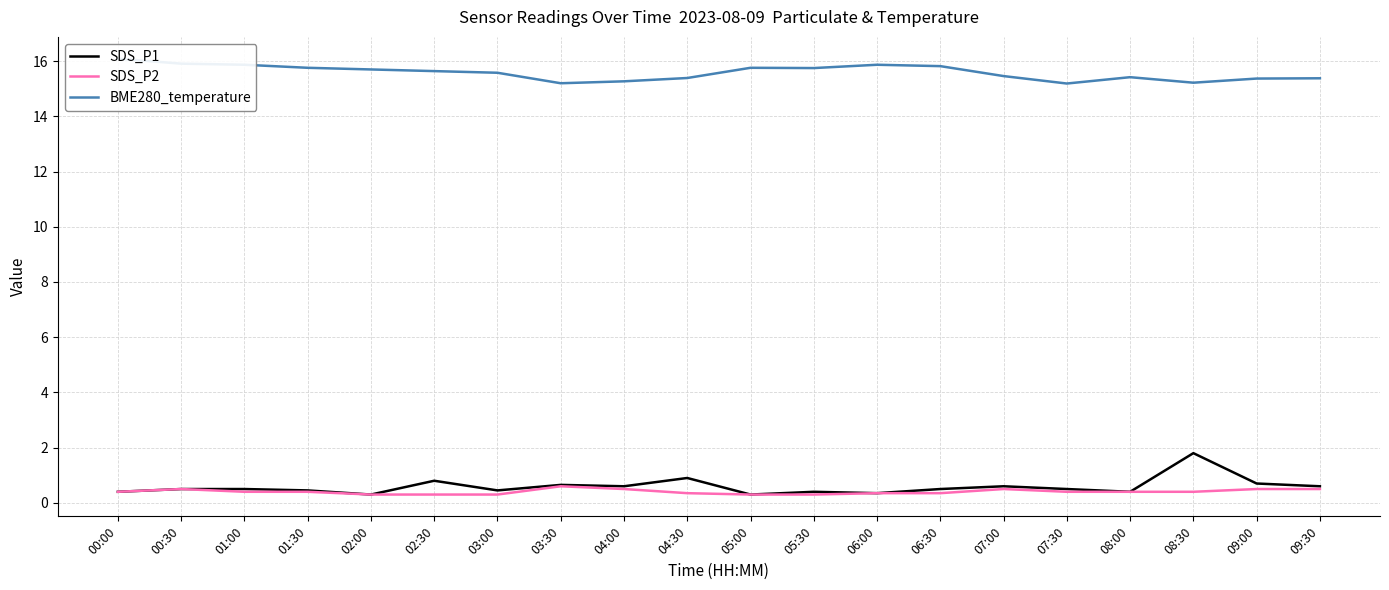

What is the value of the SDS_P2 point at the 18th from the left?

0.4